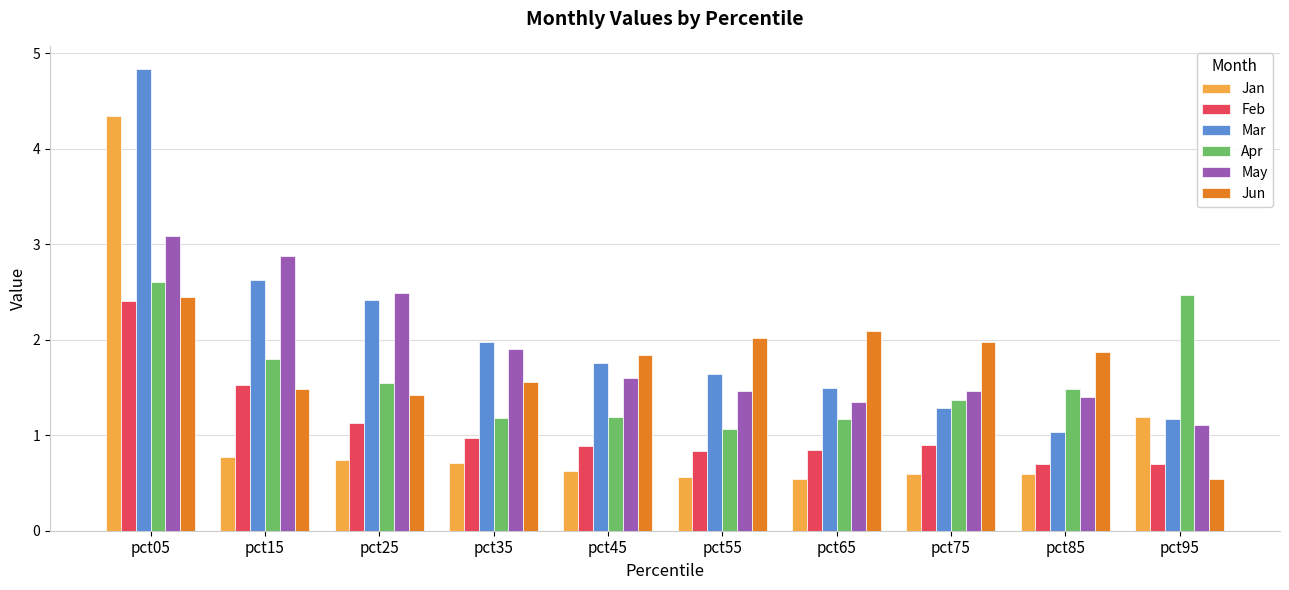

Which category has the highest value across all series?

pct05